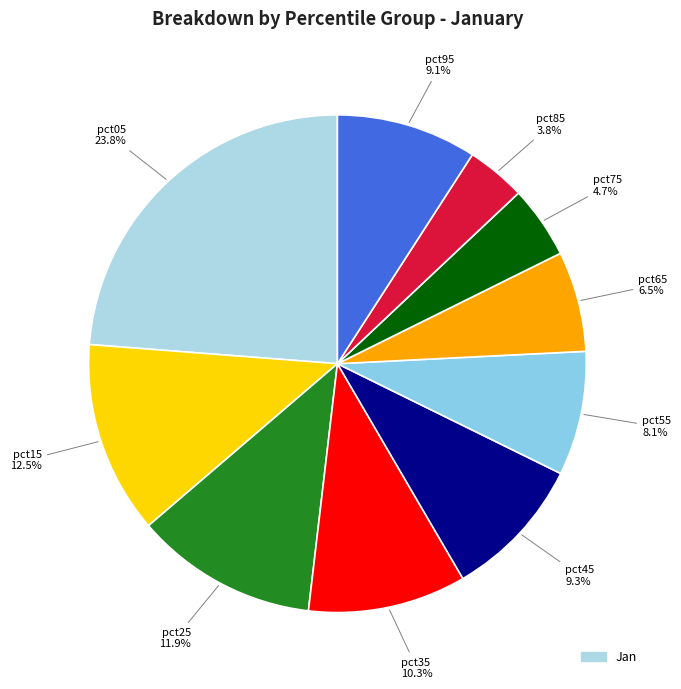

Rank the categories by value from lowest to highest.

pct85, pct75, pct65, pct55, pct95, pct45, pct35, pct25, pct15, pct05